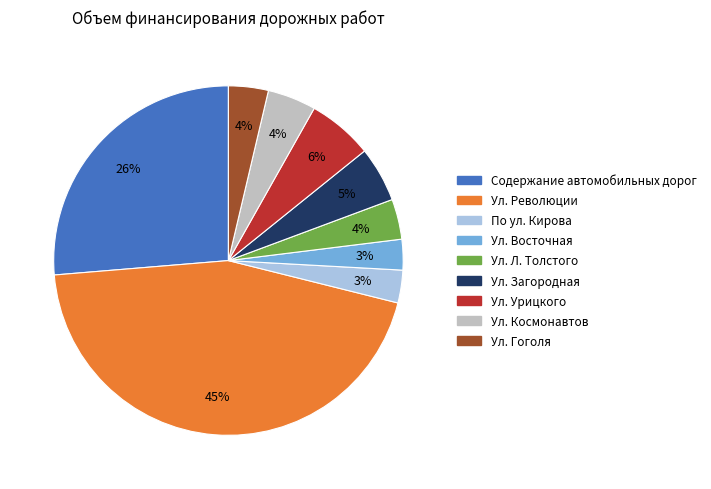

To the nearest percent, what is the difference between the largest and smallest slice percentages?

42%